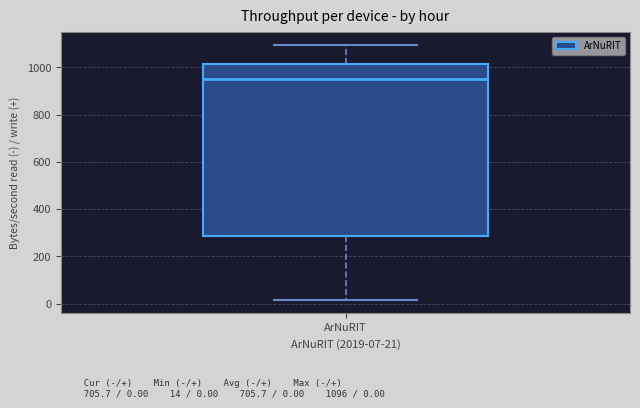

Where does the lower whisker of the box for ArNuRIT end on the y-axis? The values are not printed on the chart, so give them approximately, as read against the axis.

20